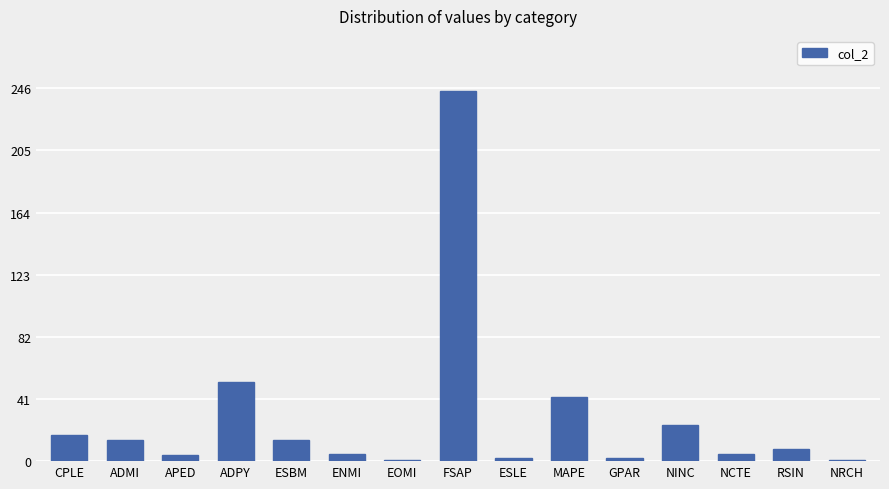

At which label does the data first exceed 8?

CPLE